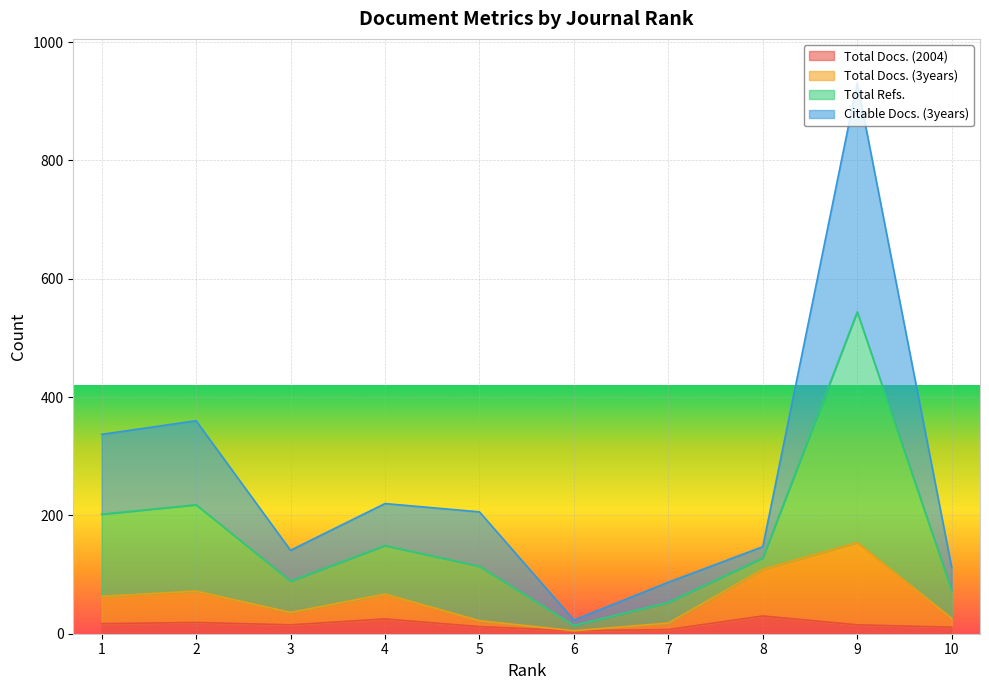

Which series has the largest total across all categories?

Total Refs.